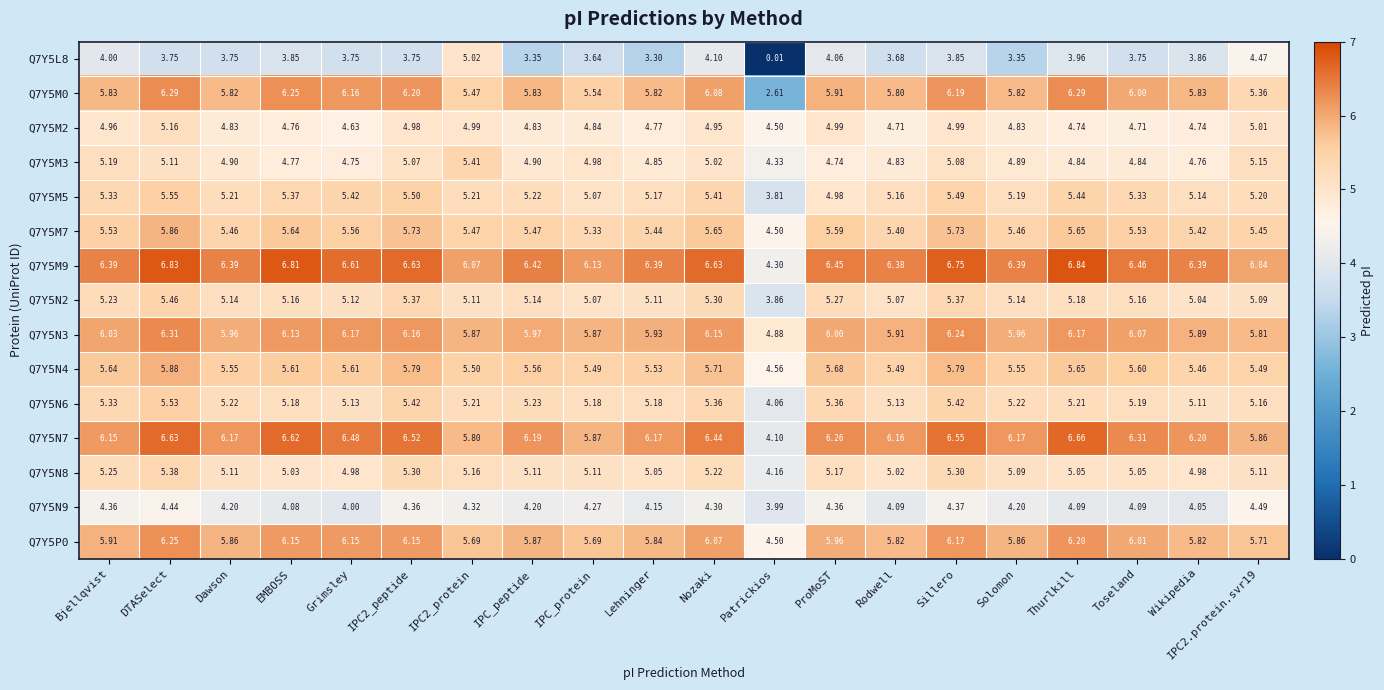

Is the value of Q7Y5L8 at Sillero greater than the value of Q7Y5M9 at Thurlkill?

No